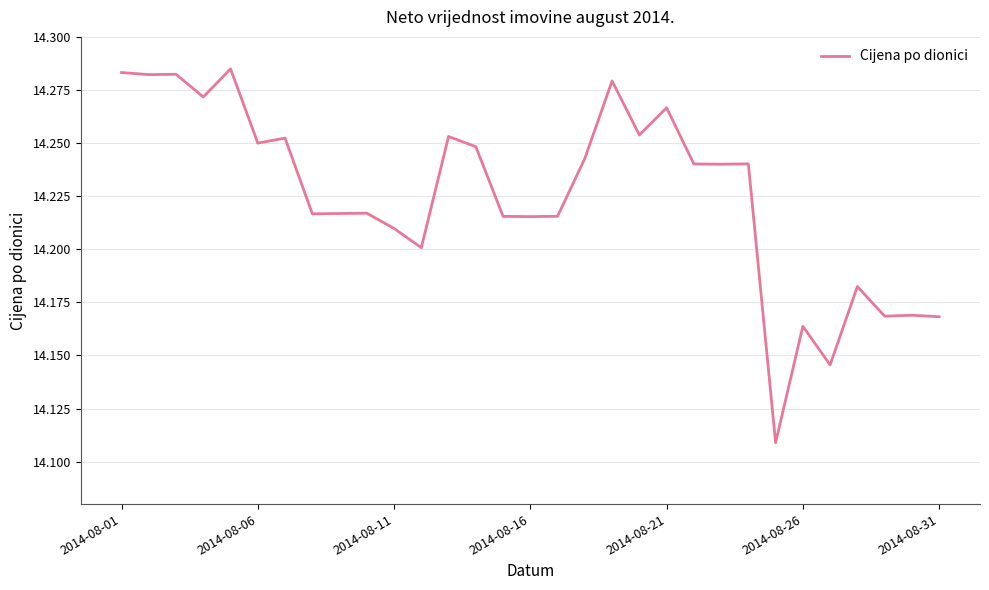

How many lines are shown in the chart?

1